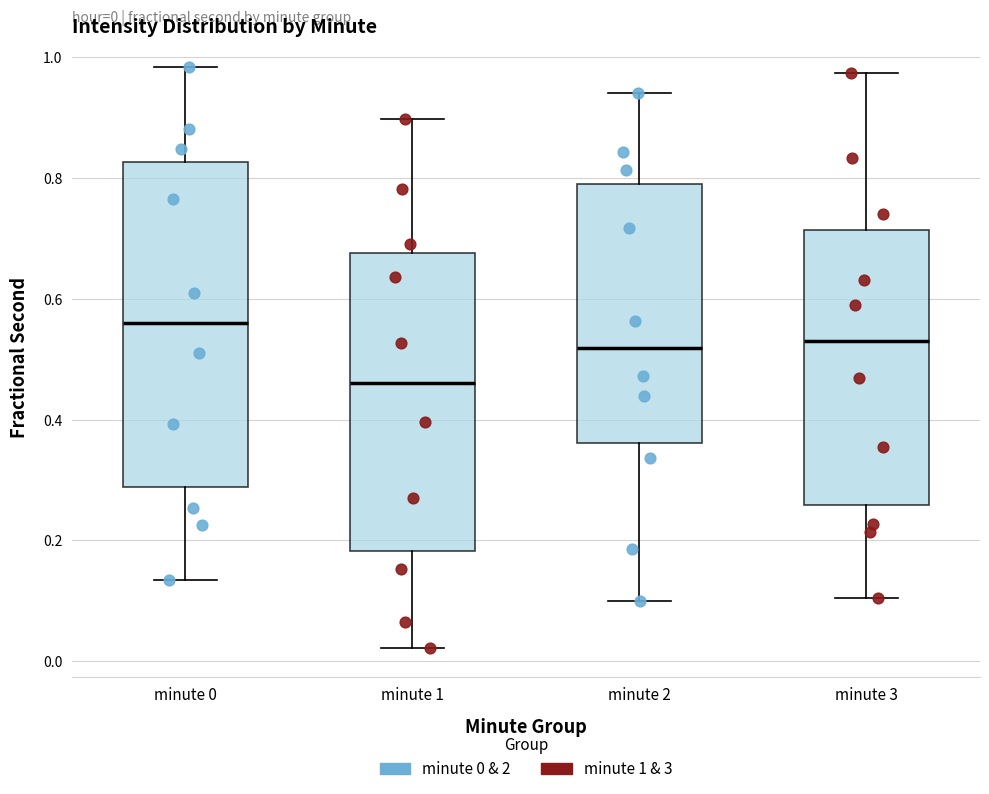

Which box's median line is the highest?

minute 0